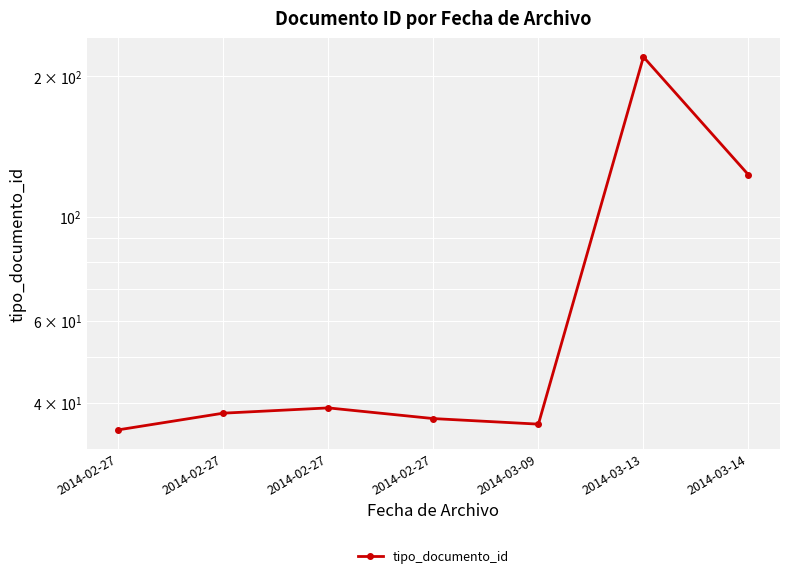

Which label corresponds to the largest value in the chart?

2014-03-13